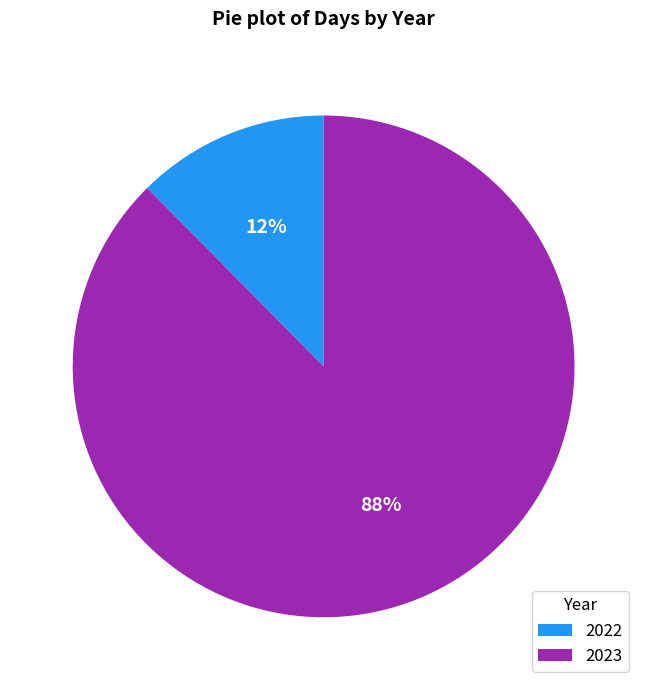

Which has a higher value, 2023 or 2022?

2023